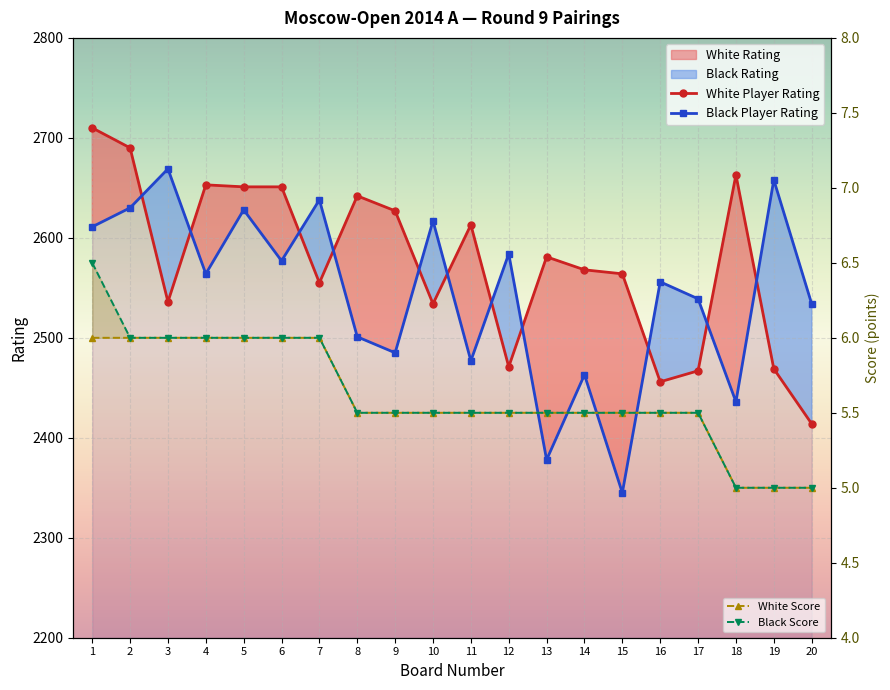

What is the difference between the second highest and minimum values in the White Player Rating series?

276.0